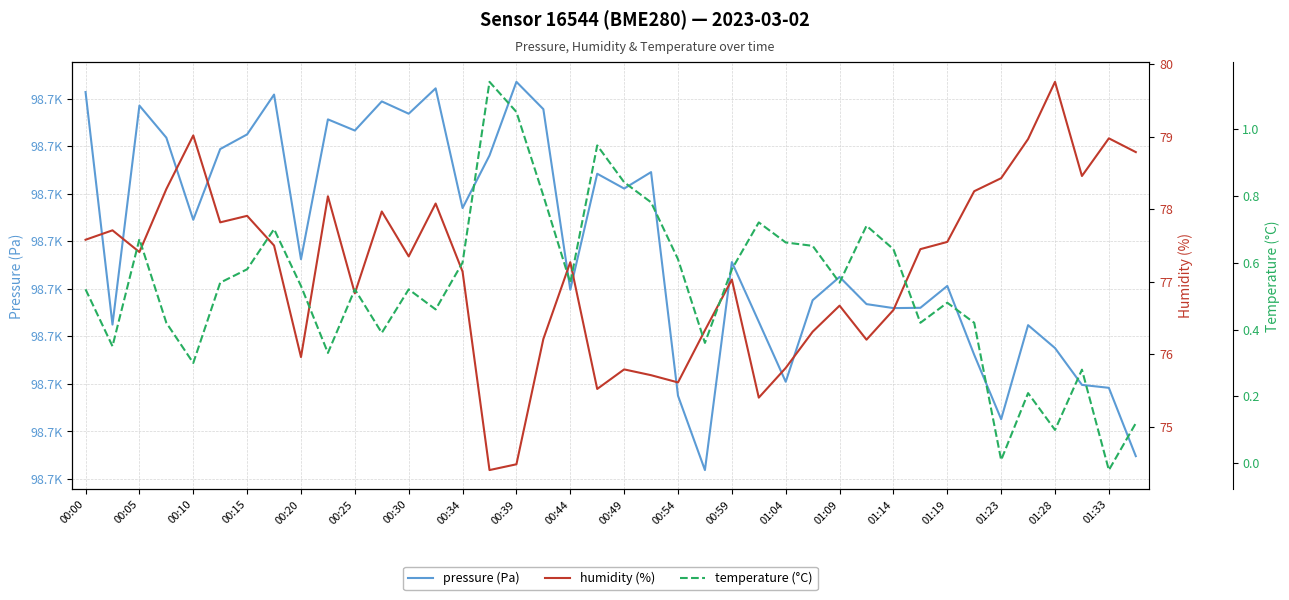

Is it true that pressure (Pa) equals 148177.4 at 01:23?

False